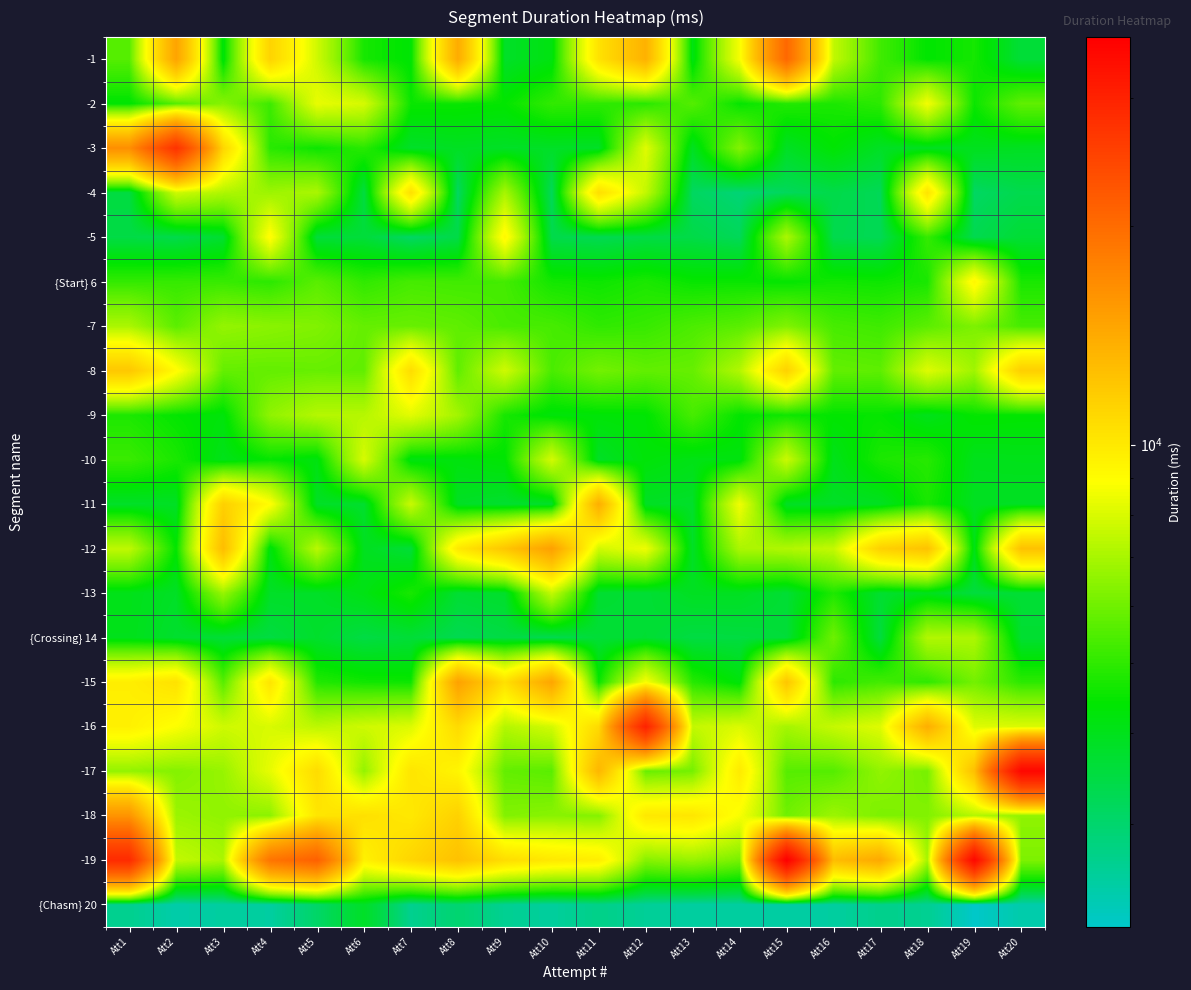

Reading left to right, list all the values displayed in this chart.

-1: Att1=5553	Att2=14675	Att3=4200	Att4=11305	Att5=7768	Att6=4663	Att7=4326	Att8=14041	Att9=3805	Att10=4168	Att11=10398	Att12=13609	Att13=4111	Att14=8655	Att15=20396	Att16=7482	Att17=5234	Att18=4391	Att19=4648	Att20=3605
-2: Att1=4341	Att2=5551	Att3=6382	Att4=5196	Att5=8336	Att6=7914	Att7=4517	Att8=4510	Att9=4428	Att10=5035	Att11=4980	Att12=4911	Att13=5544	Att14=4446	Att15=4836	Att16=4731	Att17=4966	Att18=8594	Att19=4525	Att20=5729
-3: Att1=16441	Att2=27453	Att3=11166	Att4=4914	Att5=4537	Att6=4915	Att7=3802	Att8=3891	Att9=3836	Att10=3837	Att11=3831	Att12=8151	Att13=3911	Att14=6310	Att15=3865	Att16=4349	Att17=3861	Att18=3910	Att19=3963	Att20=3910
-4: Att1=3506	Att2=7724	Att3=7116	Att4=6770	Att5=7041	Att6=3497	Att7=10521	Att8=3120	Att9=6958	Att10=3198	Att11=10619	Att12=7508	Att13=3139	Att14=2910	Att15=3200	Att16=3397	Att17=3246	Att18=10306	Att19=3113	Att20=3353
-5: Att1=3442	Att2=3380	Att3=3718	Att4=9059	Att5=3583	Att6=3587	Att7=3097	Att8=3430	Att9=9259	Att10=3378	Att11=3297	Att12=3447	Att13=3421	Att14=3223	Att15=7053	Att16=3346	Att17=3269	Att18=5094	Att19=3327	Att20=3653
{Start} 6: Att1=5056	Att2=5087	Att3=5118	Att4=4941	Att5=5626	Att6=5009	Att7=5321	Att8=5253	Att9=5293	Att10=4626	Att11=4548	Att12=4731	Att13=4477	Att14=4506	Att15=4427	Att16=4605	Att17=4553	Att18=4705	Att19=9284	Att20=4710
-7: Att1=7042	Att2=5646	Att3=6617	Att4=6431	Att5=6264	Att6=5789	Att7=5853	Att8=5720	Att9=5372	Att10=5342	Att11=5007	Att12=5113	Att13=5416	Att14=5623	Att15=6261	Att16=5344	Att17=5218	Att18=5644	Att19=6207	Att20=5330
-8: Att1=12067	Att2=9057	Att3=5796	Att4=5777	Att5=5837	Att6=5749	Att7=10717	Att8=5717	Att9=7769	Att10=5385	Att11=6052	Att12=5750	Att13=5823	Att14=7181	Att15=11406	Att16=5777	Att17=5695	Att18=8102	Att19=6820	Att20=11586
-9: Att1=4746	Att2=4435	Att3=4238	Att4=6525	Att5=7230	Att6=7264	Att7=8200	Att8=6893	Att9=4675	Att10=4245	Att11=4293	Att12=4344	Att13=5346	Att14=4420	Att15=4575	Att16=4401	Att17=4452	Att18=4010	Att19=4446	Att20=4400
-10: Att1=5150	Att2=4715	Att3=4023	Att4=4450	Att5=4167	Att6=7946	Att7=4143	Att8=4202	Att9=4346	Att10=7873	Att11=3836	Att12=4271	Att13=4090	Att14=4176	Att15=7667	Att16=4013	Att17=4734	Att18=4882	Att19=3995	Att20=4029
-11: Att1=3816	Att2=3862	Att3=11524	Att4=8938	Att5=3835	Att6=3744	Att7=7614	Att8=3862	Att9=3725	Att10=3780	Att11=13824	Att12=3861	Att13=3788	Att14=8541	Att15=3867	Att16=3830	Att17=3910	Att18=4706	Att19=3904	Att20=3873
-12: Att1=7443	Att2=4405	Att3=12774	Att4=4172	Att5=7327	Att6=3932	Att7=3619	Att8=10013	Att9=12127	Att10=14976	Att11=7794	Att12=8489	Att13=3836	Att14=7032	Att15=7146	Att16=7542	Att17=11451	Att18=12372	Att19=4060	Att20=12459
-13: Att1=4033	Att2=3847	Att3=6657	Att4=3837	Att5=3833	Att6=4110	Att7=4699	Att8=3675	Att9=3786	Att10=7521	Att11=3708	Att12=3648	Att13=3911	Att14=3913	Att15=3656	Att16=4775	Att17=3715	Att18=3985	Att19=3534	Att20=3657
{Crossing} 14: Att1=4017	Att2=3738	Att3=3617	Att4=3492	Att5=3772	Att6=3461	Att7=3618	Att8=3303	Att9=3457	Att10=3311	Att11=3631	Att12=3684	Att13=3473	Att14=3500	Att15=3600	Att16=5962	Att17=3529	Att18=7191	Att19=7099	Att20=3687
-15: Att1=9724	Att2=10423	Att3=5563	Att4=10272	Att5=4823	Att6=4605	Att7=4551	Att8=14862	Att9=10500	Att10=14570	Att11=4493	Att12=8716	Att13=4886	Att14=4244	Att15=12157	Att16=4961	Att17=5287	Att18=4988	Att19=6045	Att20=4957
-16: Att1=9616	Att2=8810	Att3=7767	Att4=7975	Att5=7384	Att6=7766	Att7=8074	Att8=10848	Att9=7208	Att10=7850	Att11=10889	Att12=30033	Att13=7513	Att14=8037	Att15=6924	Att16=7571	Att17=8127	Att18=13853	Att19=8121	Att20=8027
-17: Att1=6576	Att2=6328	Att3=6668	Att4=8321	Att5=10759	Att6=6587	Att7=10243	Att8=9361	Att9=5776	Att10=5627	Att11=13231	Att12=5853	Att13=6081	Att14=9943	Att15=5580	Att16=5553	Att17=6570	Att18=6105	Att19=12585	Att20=34925
-18: Att1=16007	Att2=6746	Att3=6544	Att4=6467	Att5=10200	Att6=10531	Att7=10049	Att8=11407	Att9=6289	Att10=6412	Att11=6312	Att12=10071	Att13=10180	Att14=8725	Att15=5982	Att16=6752	Att17=6181	Att18=6292	Att19=7221	Att20=6541
-19: Att1=28694	Att2=7505	Att3=7042	Att4=19054	Att5=21267	Att6=9552	Att7=11158	Att8=12489	Att9=10693	Att10=10050	Att11=9748	Att12=6363	Att13=6674	Att14=6106	Att15=36408	Att16=12781	Att17=14293	Att18=6944	Att19=34775	Att20=6214
{Chasm} 20: Att1=2667	Att2=2420	Att3=2518	Att4=2500	Att5=3059	Att6=3836	Att7=2659	Att8=2968	Att9=2633	Att10=2529	Att11=2731	Att12=2581	Att13=2502	Att14=2508	Att15=2480	Att16=2505	Att17=2696	Att18=2635	Att19=2168	Att20=2412